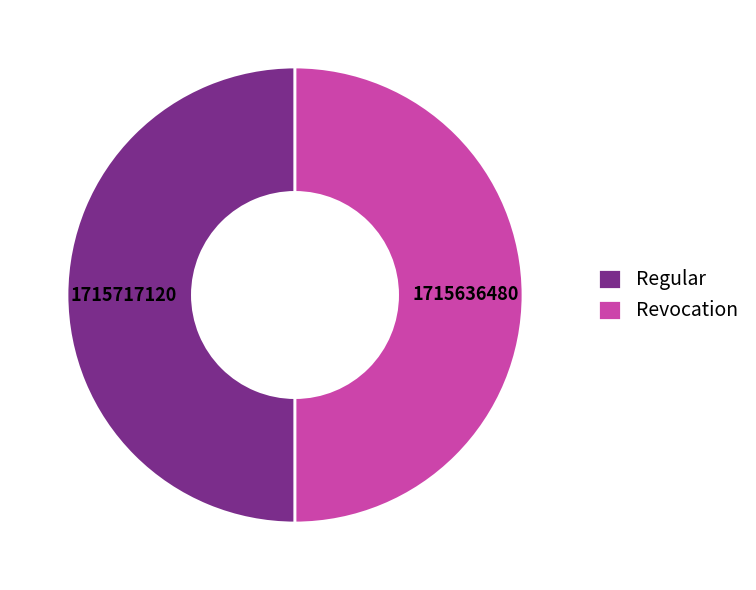

True or false: Revocation accounts for 62% of the total.

False